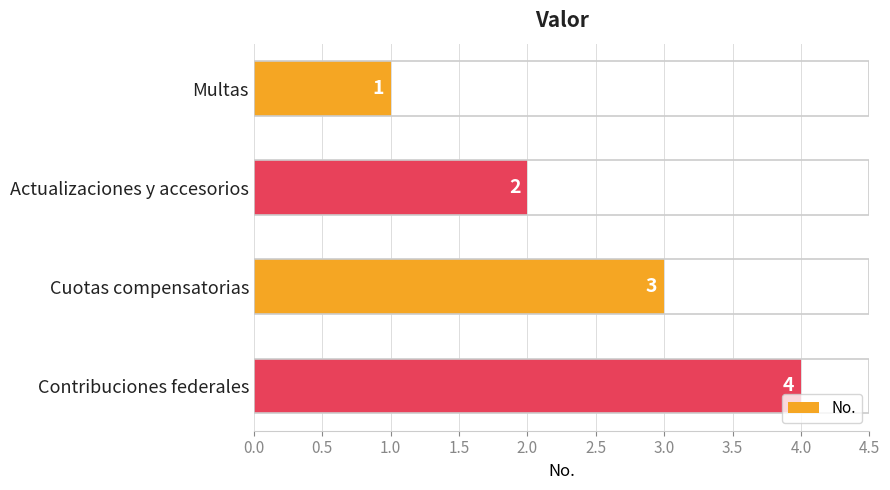

What is the label of the 4th bar from the top?

Contribuciones federales